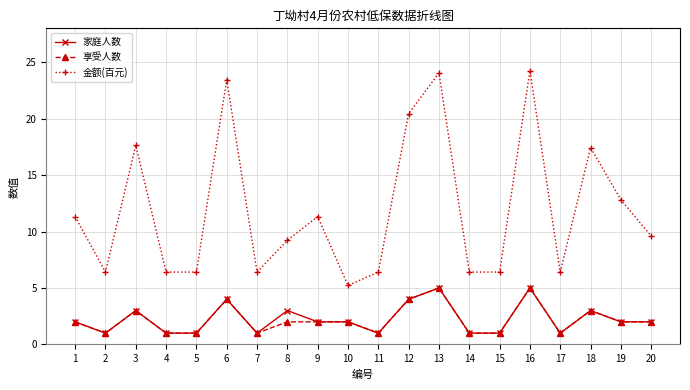

True or false: 金额(百元) has more than 1 points higher than both neighbors.

True